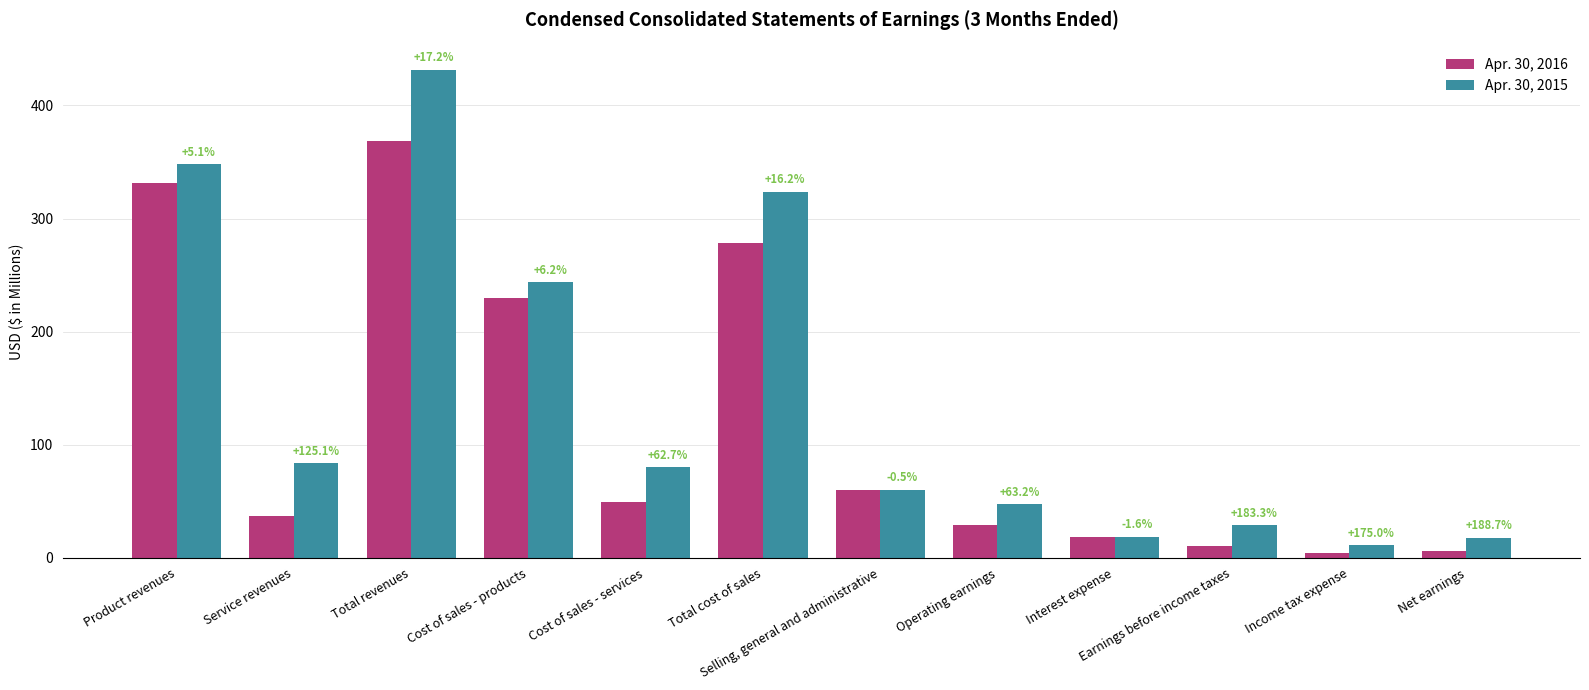

Reading left to right, extract all data points from this chart.

Apr. 30, 2016: 331.1	37.1	368.2	229.4	49.3	278.7	60.4	29.1	18.9	10.2	4.0	6.2
Apr. 30, 2015: 348.0	83.5	431.5	243.7	80.2	323.9	60.1	47.5	18.6	28.9	11.0	17.9